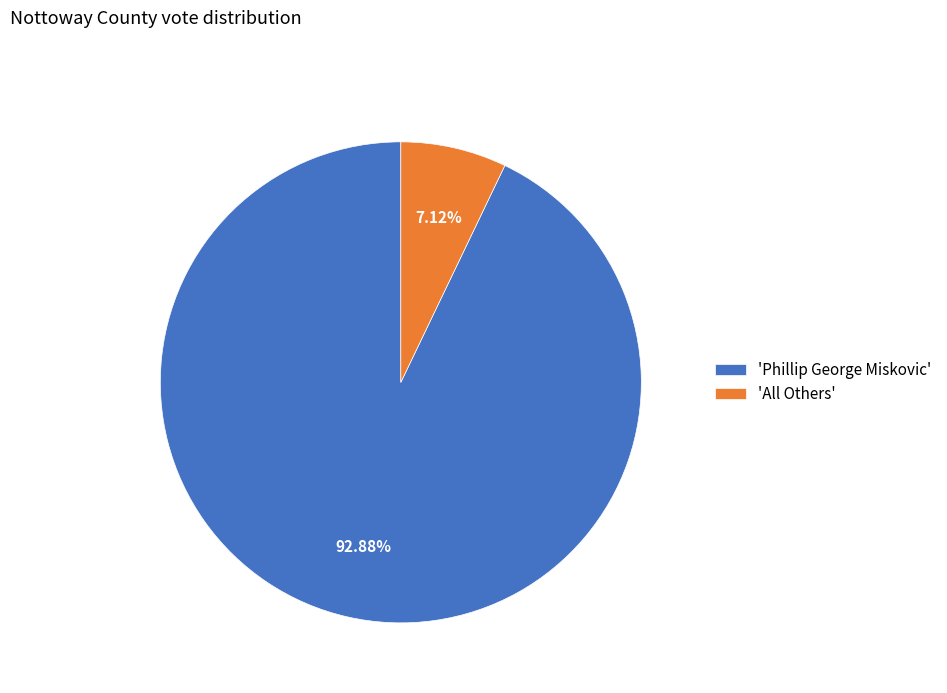

Between 'Phillip George Miskovic' and 'All Others', which is larger?

'Phillip George Miskovic'